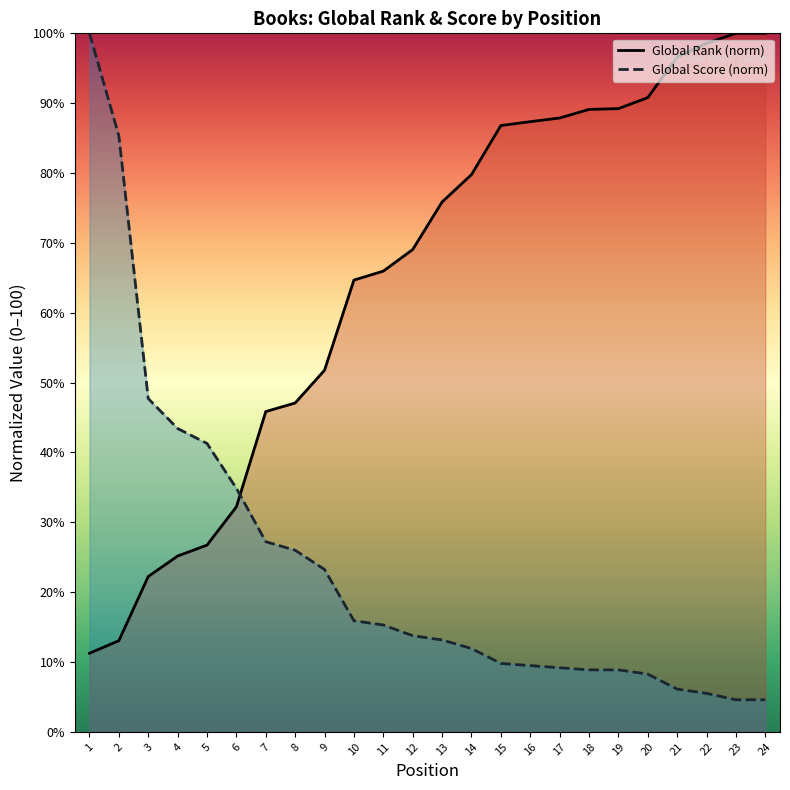

After their last crossing, which series has the higher values: Global Score or Global Rank?

Global Rank